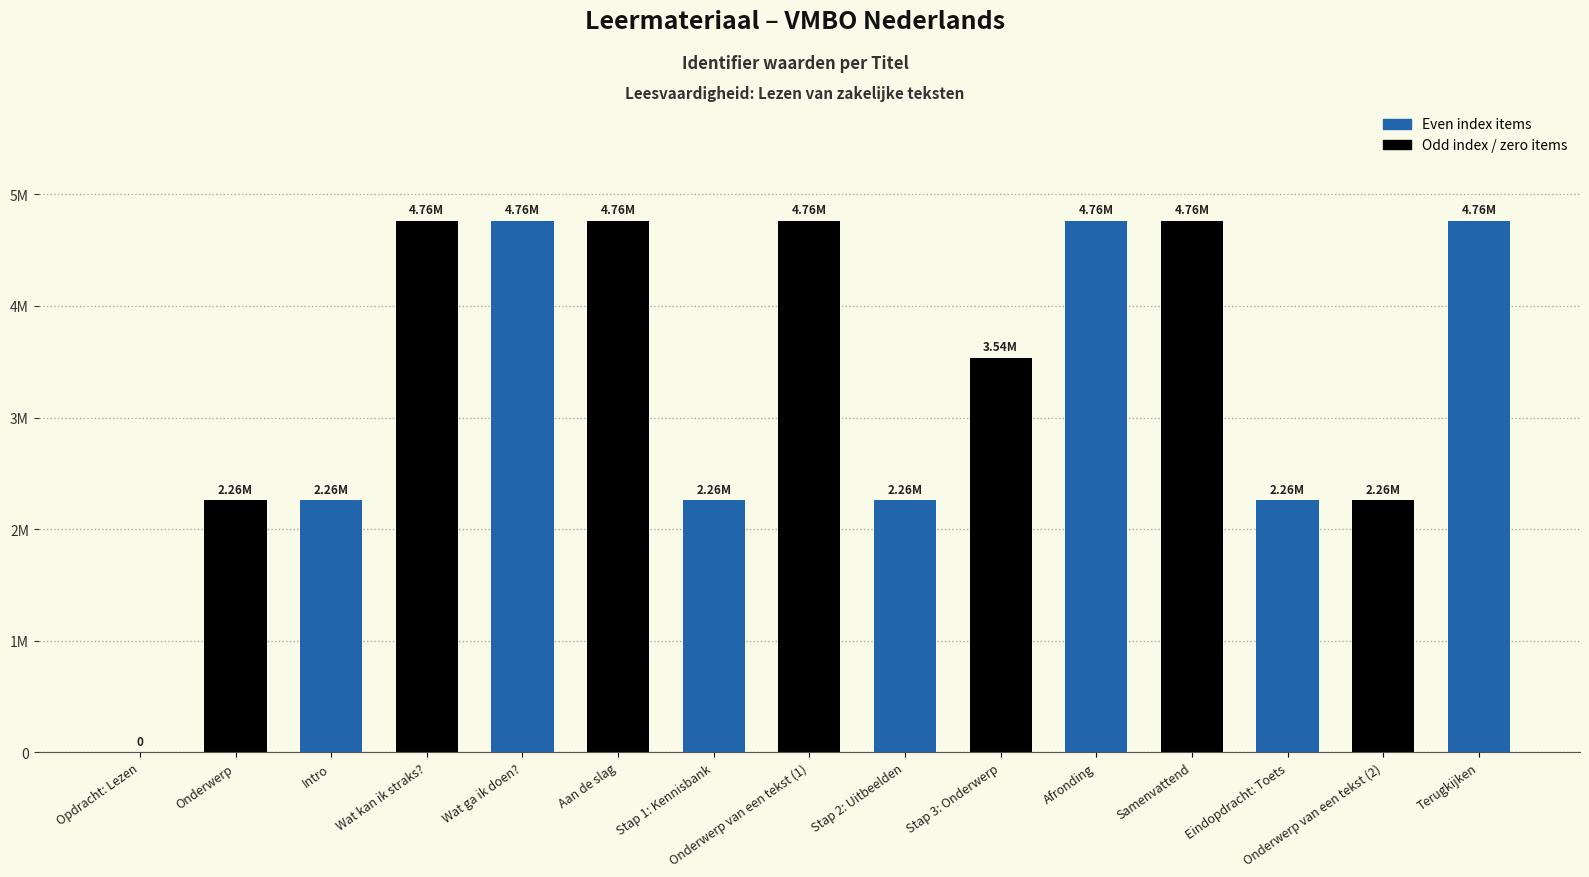

What position from the left is Samenvattend?

12